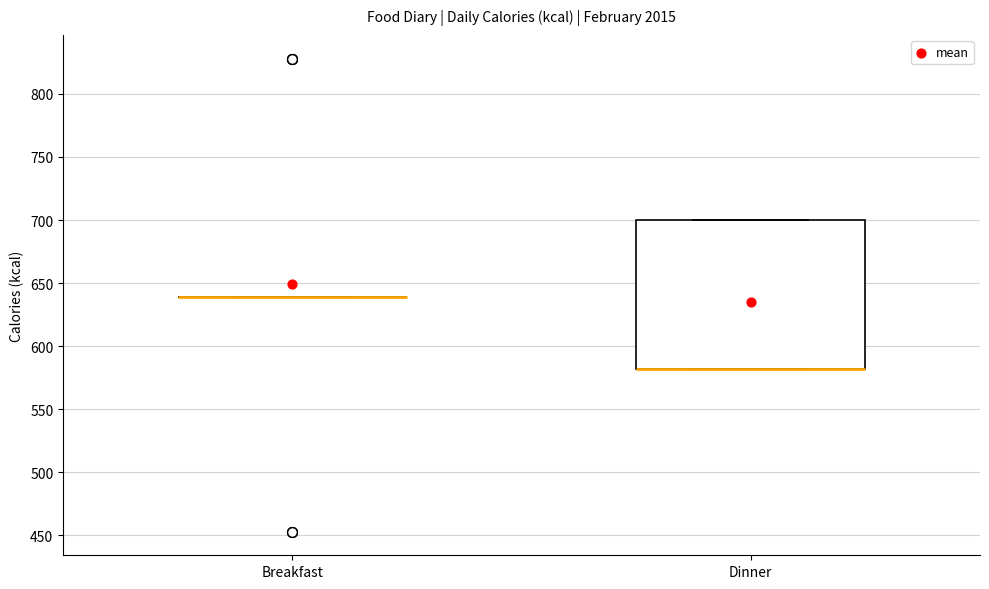

Which box is the tallest, from its lower edge to its upper edge?

Dinner